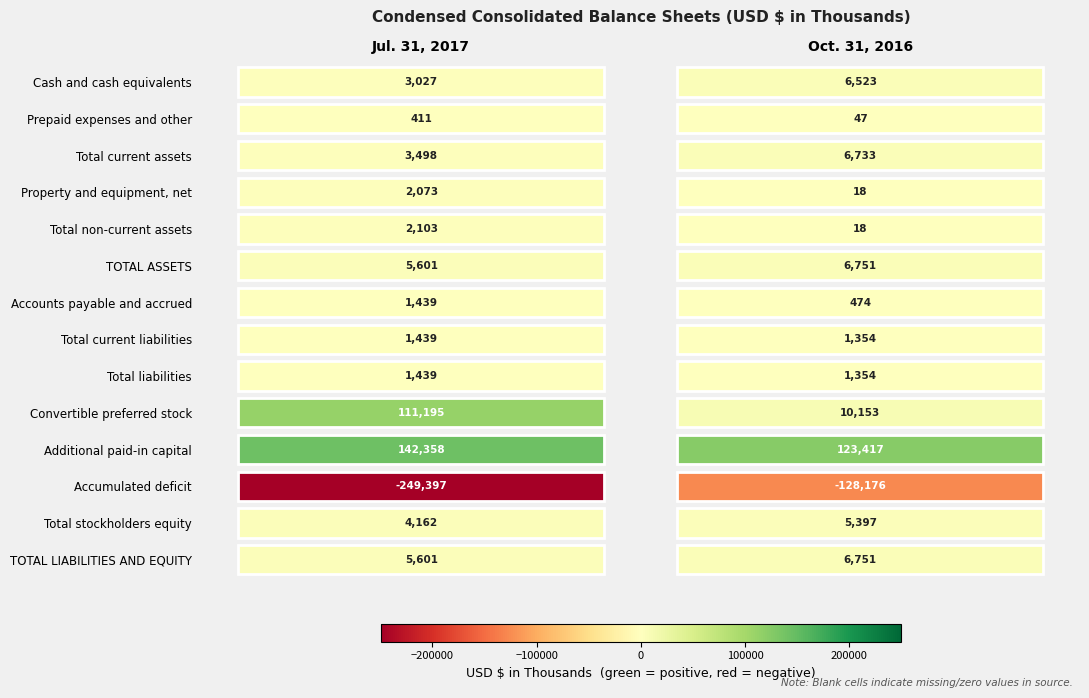

How many categories are shown in the chart?

2